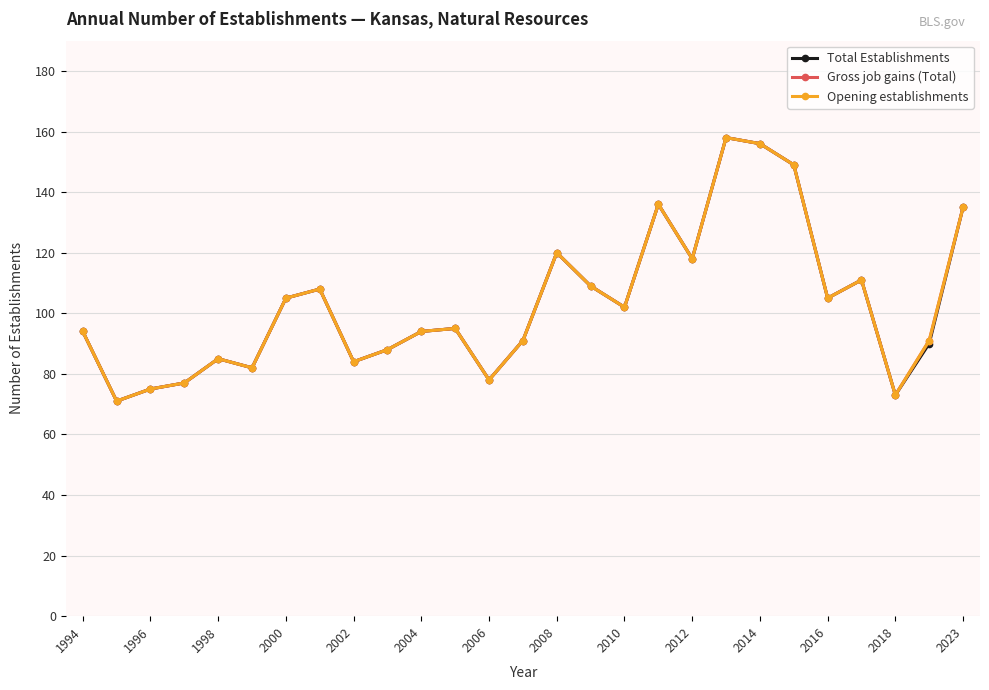

Does the chart have visible grid lines?

Yes